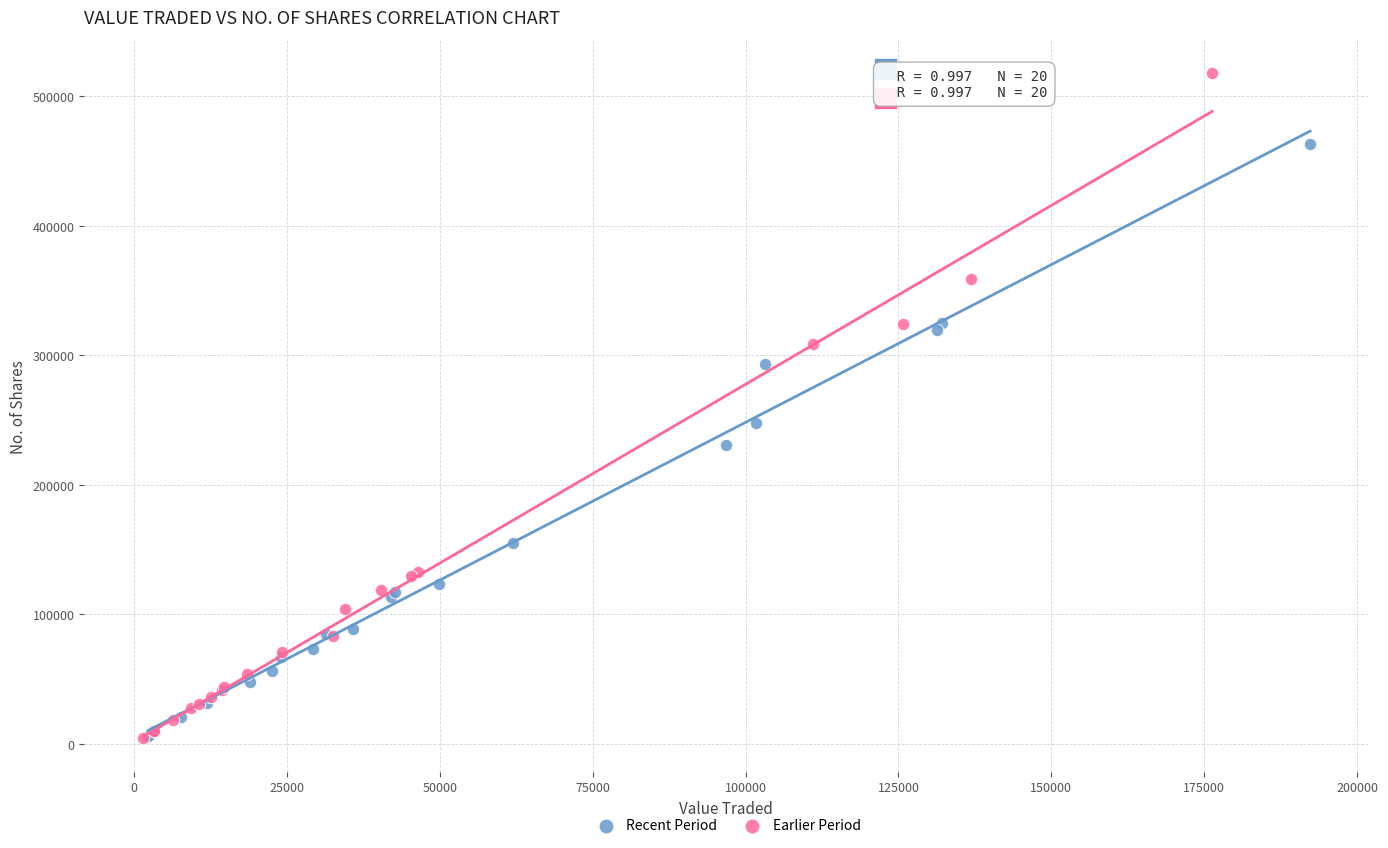

Which series contains the highest Y value?

Earlier Period